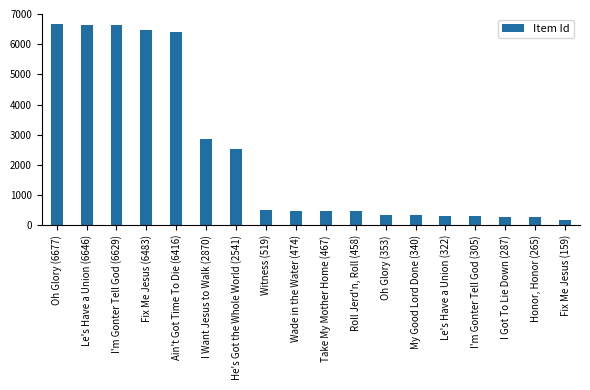

Is it true that the value at Le's Have a Union (322) is 99?

False